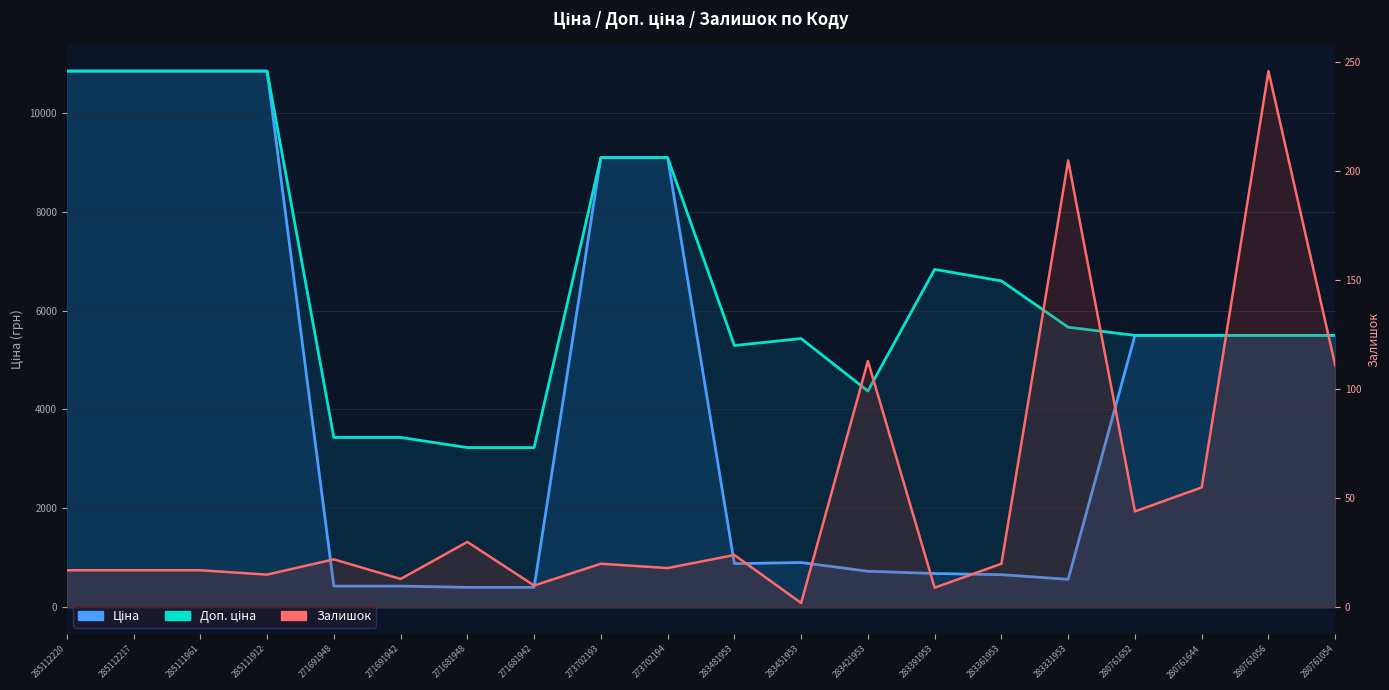

What is the total value across all series at 280761652?

11038.6